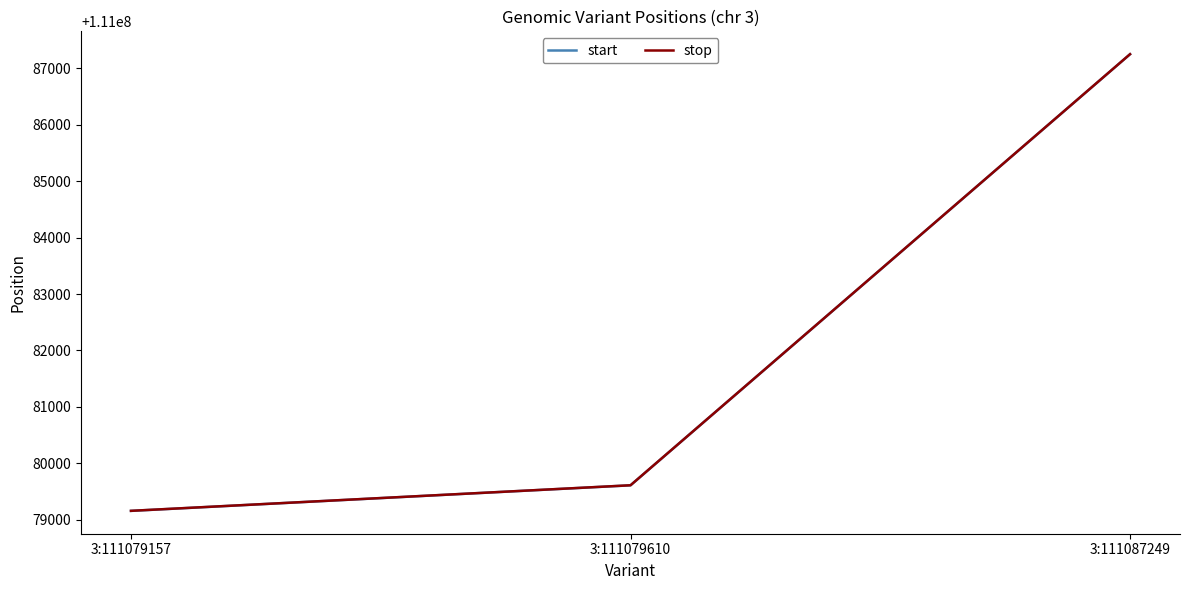

Is it true that start equals 111079157 at 3:111079157?

True